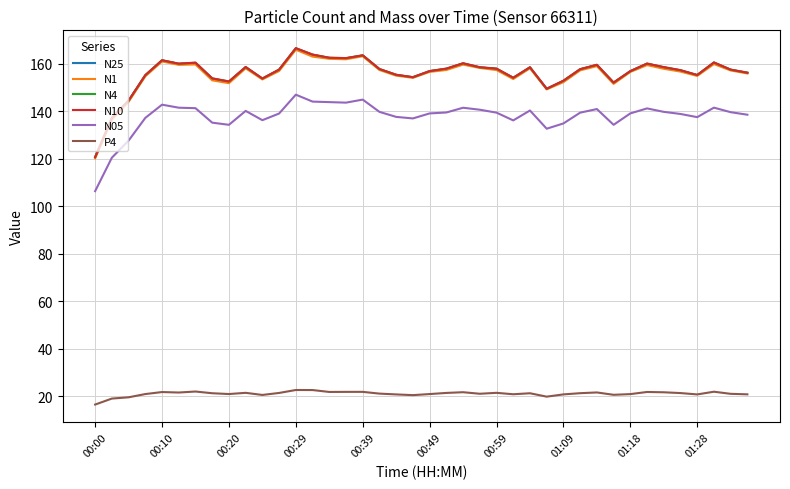

What is the maximum value for P4?

22.6